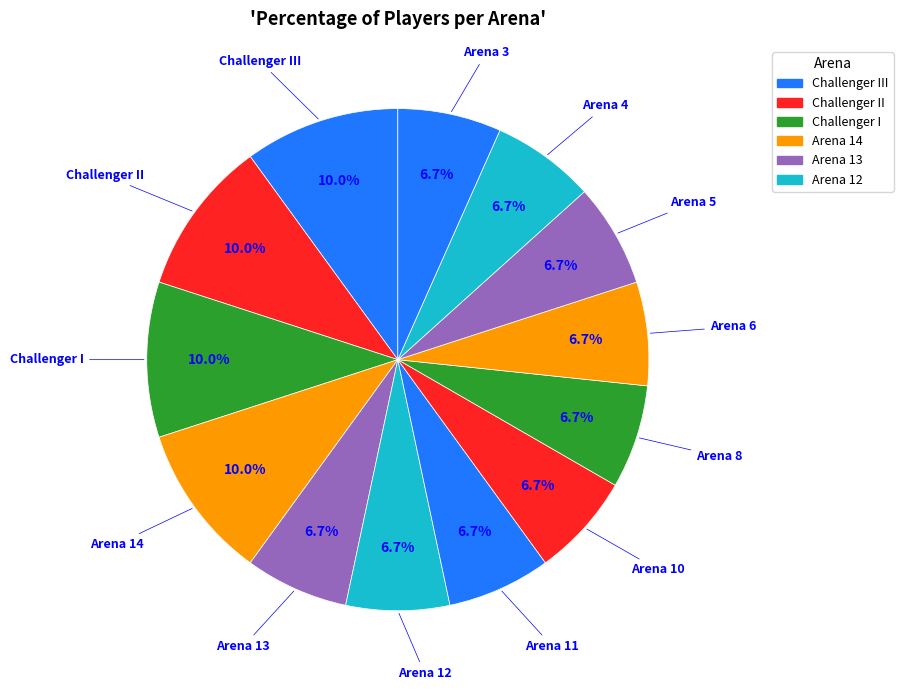

Do Challenger I and Challenger II together represent more than half of the pie?

No